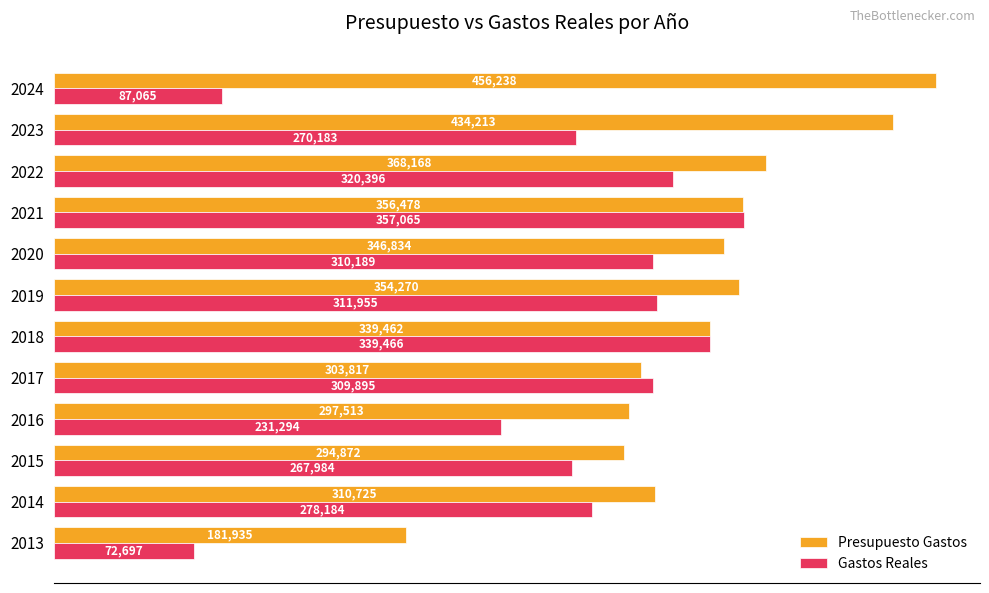

Which label corresponds to the largest value in the chart?

2024